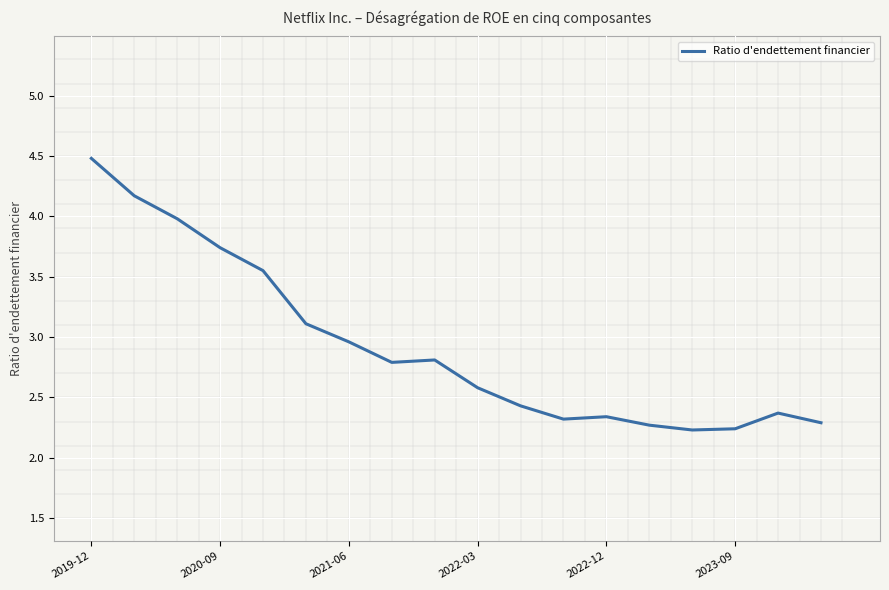

What is the maximum value shown in the chart?

4.5